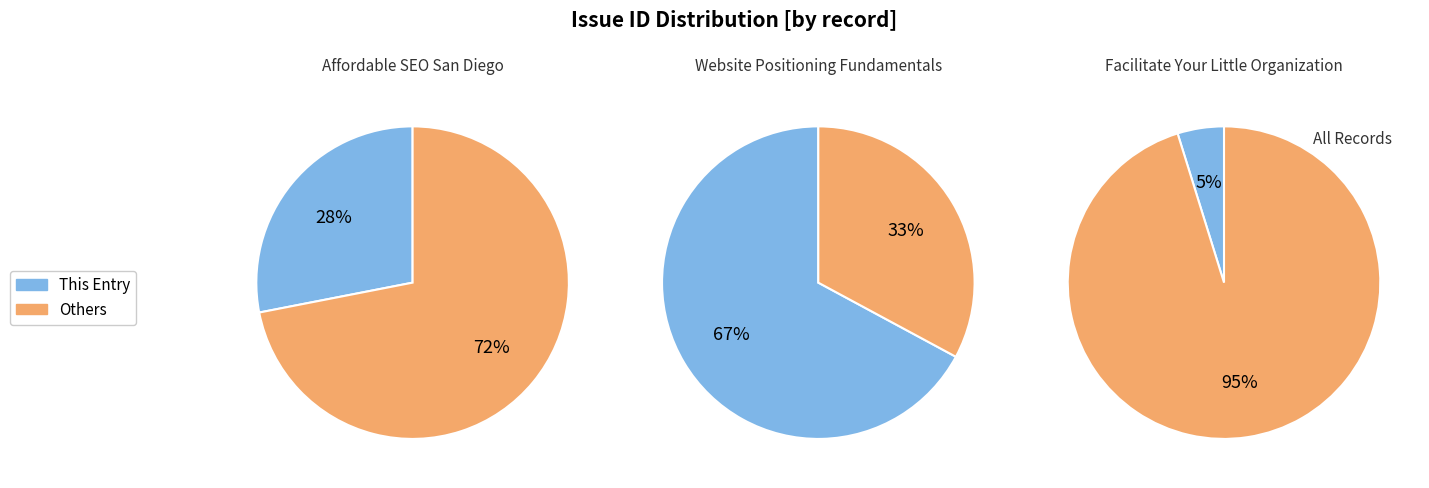

What percentage do Facilitate Your Little Organization and Website Positioning Fundamentals together represent?

71.9%